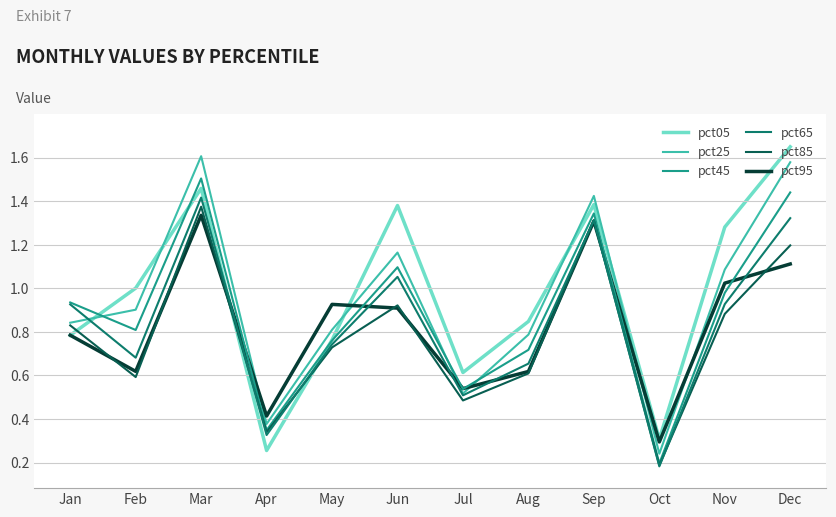

At which category does pct05 reach its first local valley?

Apr